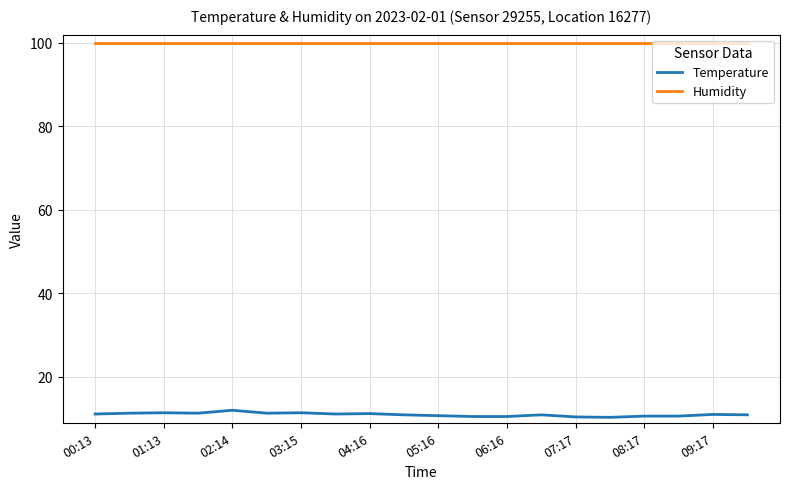

What is the minimum value for Humidity?

99.9